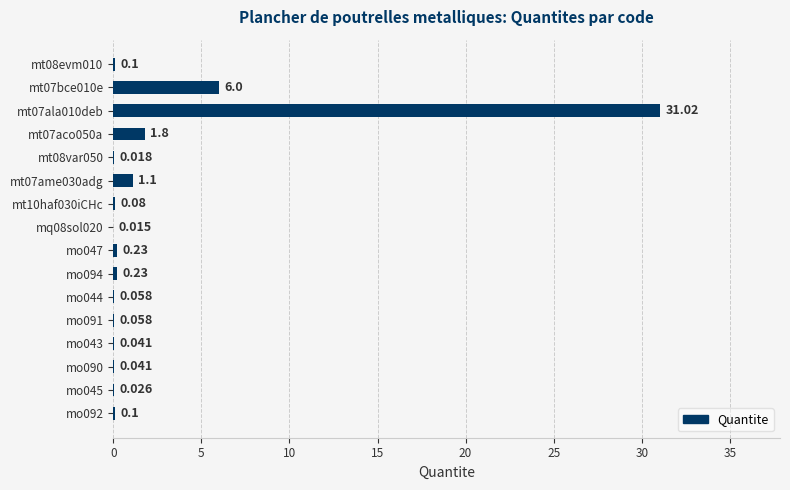

How many categories are shown in the chart?

16